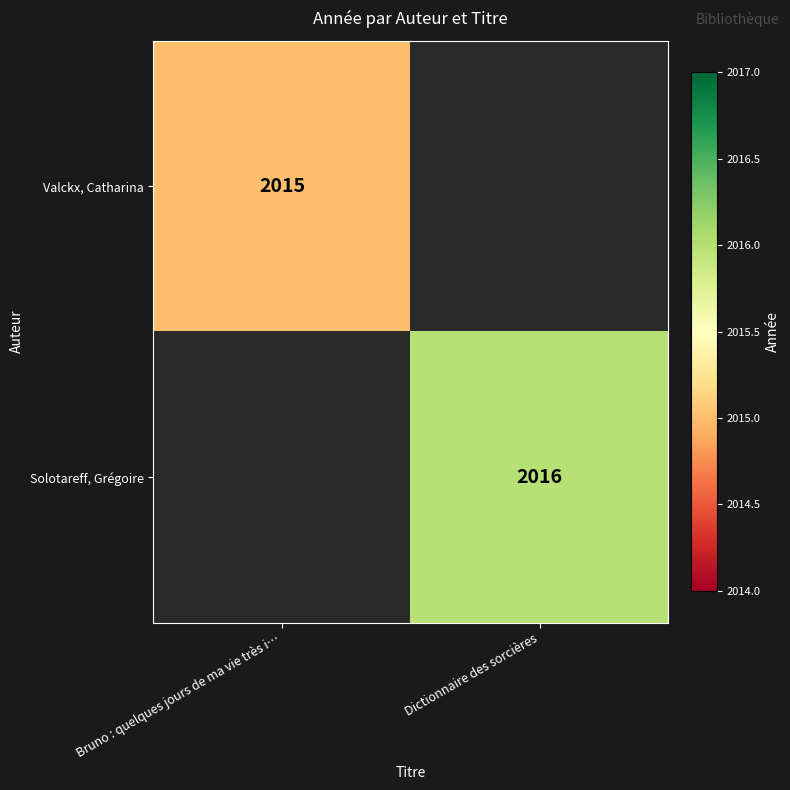

Is it true that Solotareff, Grégoire equals 2016 at Dictionnaire des sorcières?

True